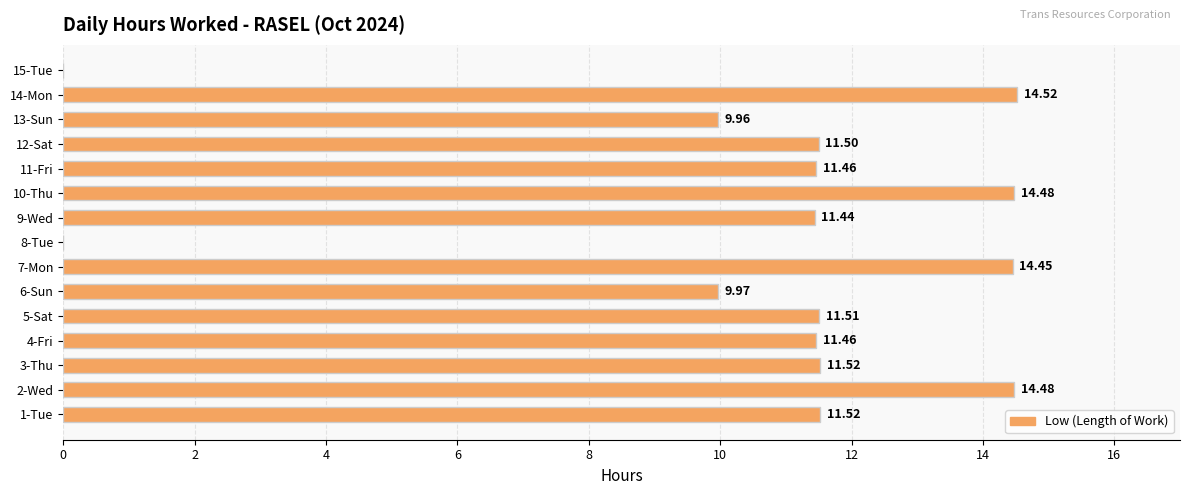

Approximately how many times larger is the value at 3-Thu compared to 6-Sun?

1.2